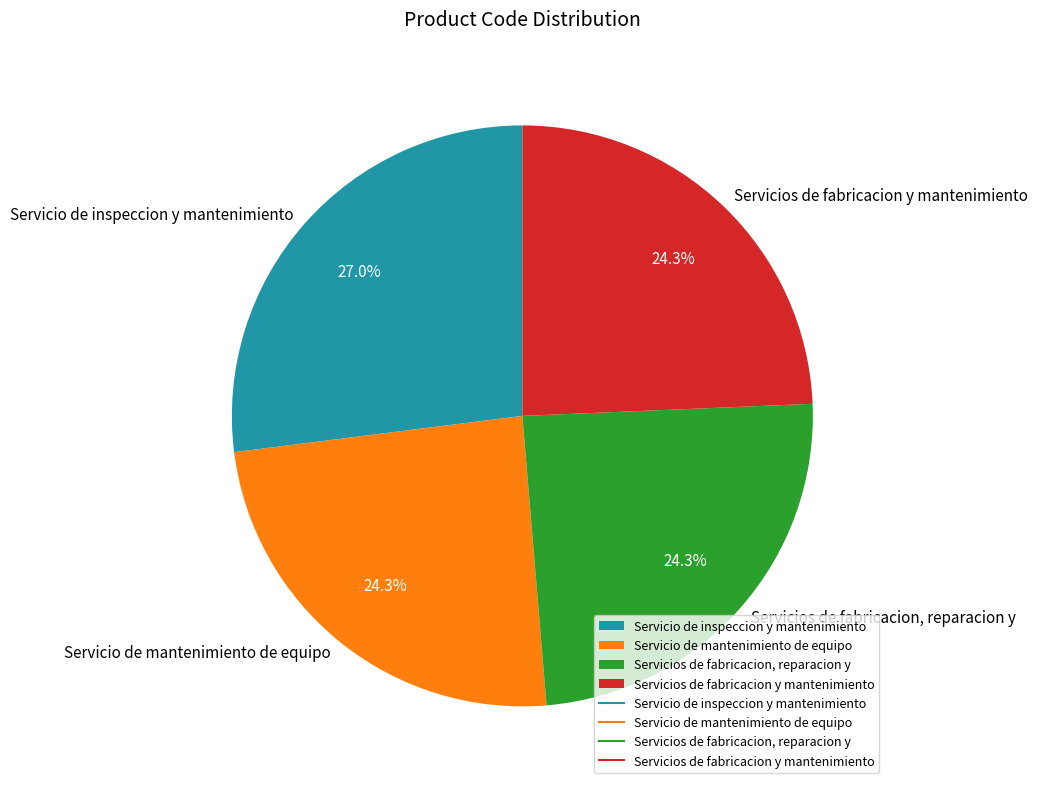

Is Servicio de mantenimiento de equipo the majority of the pie?

No